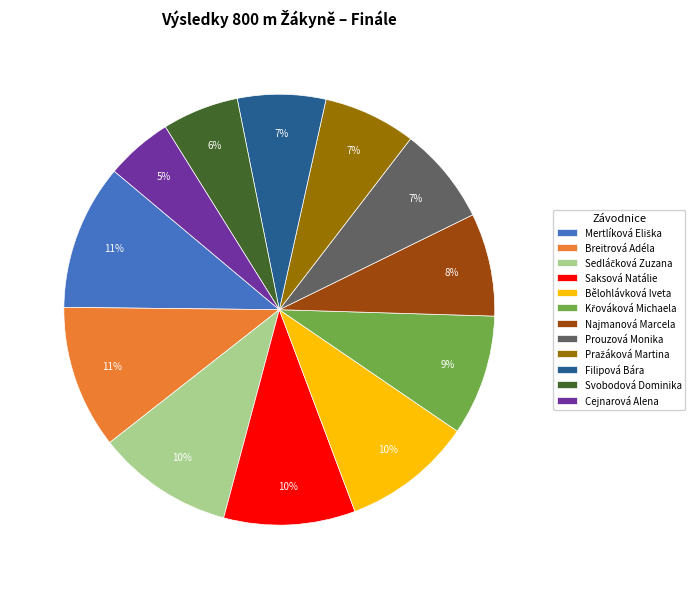

Which slice is the smallest?

Cejnarová Alena